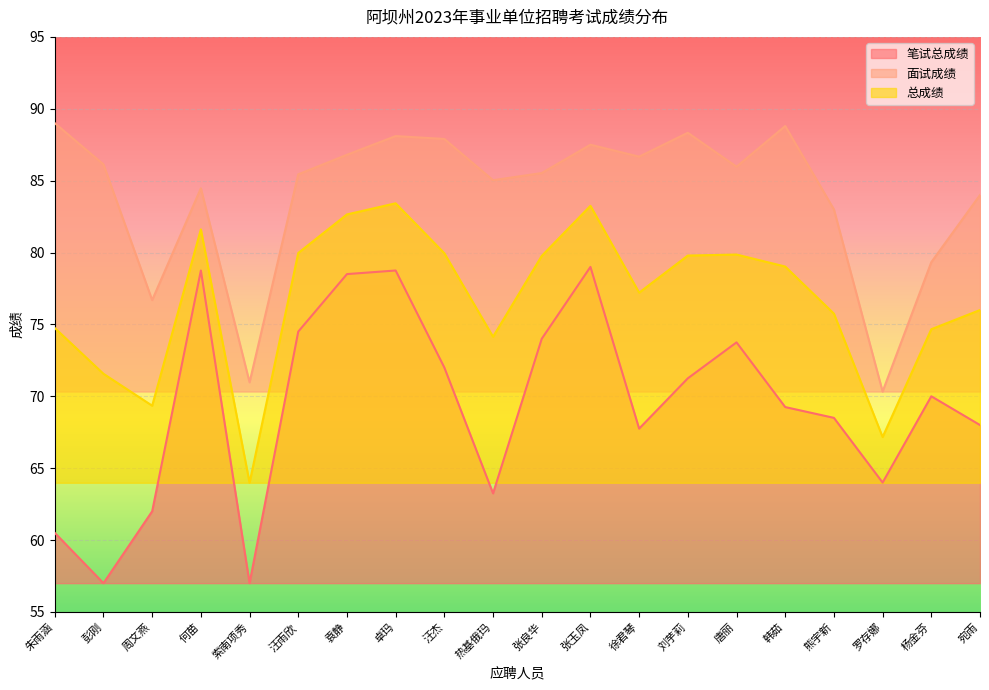

True or false: 面试成绩 has a value of 88.1 at 卓玛.

True